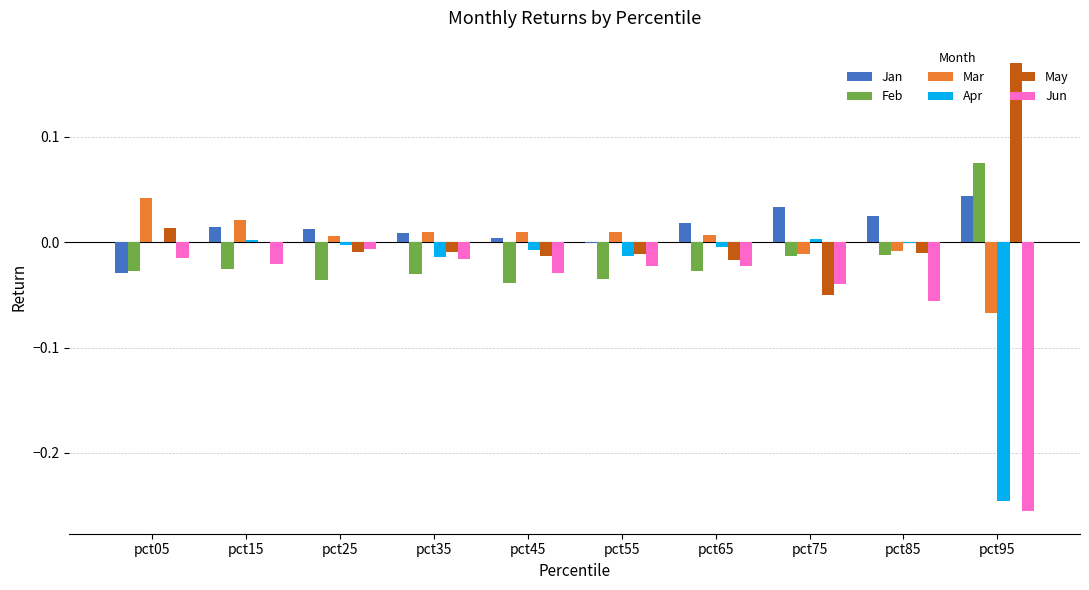

What is the sum of all Jun values?

-0.5